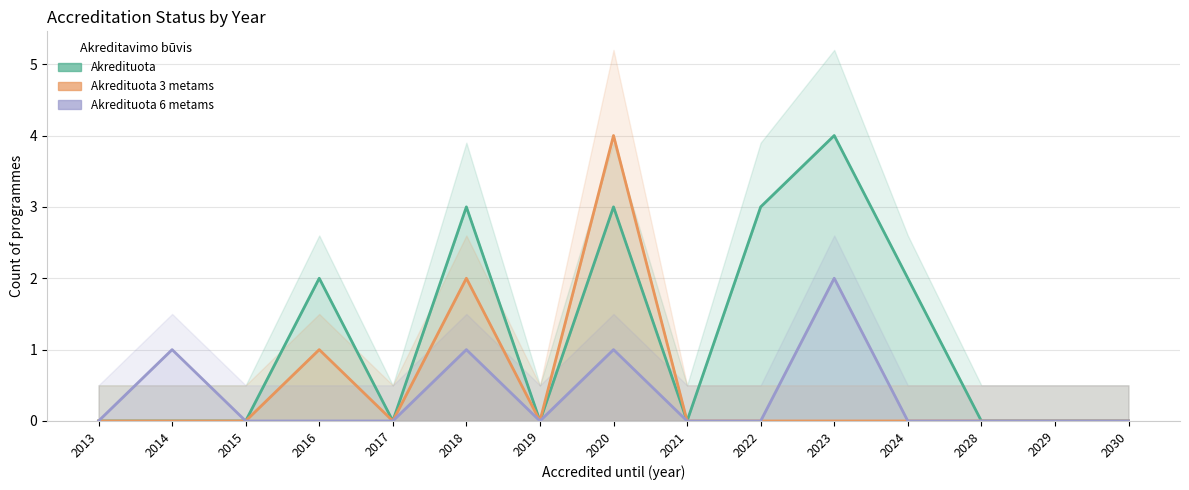

True or false: Akredituota 3 metams has more than 1 points higher than both neighbors.

True